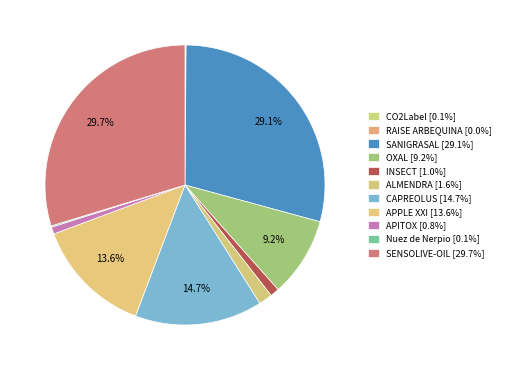

To the nearest percent, what percentage of the pie is CAPREOLUS?

15%